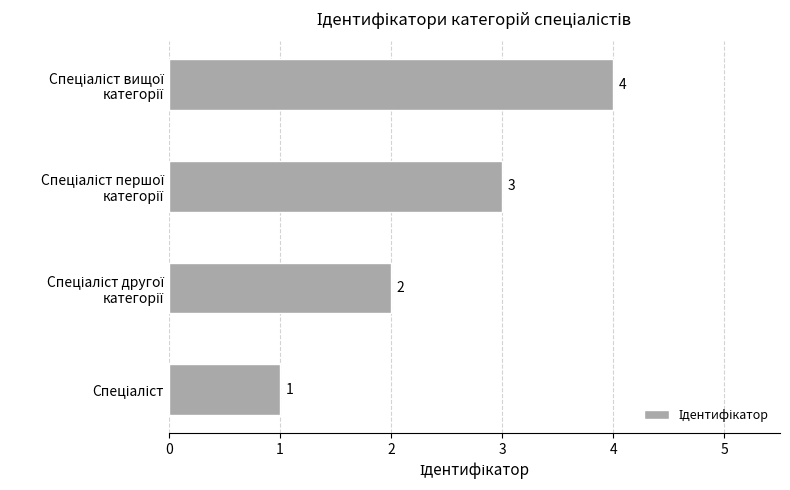

What is the greatest value displayed?

4